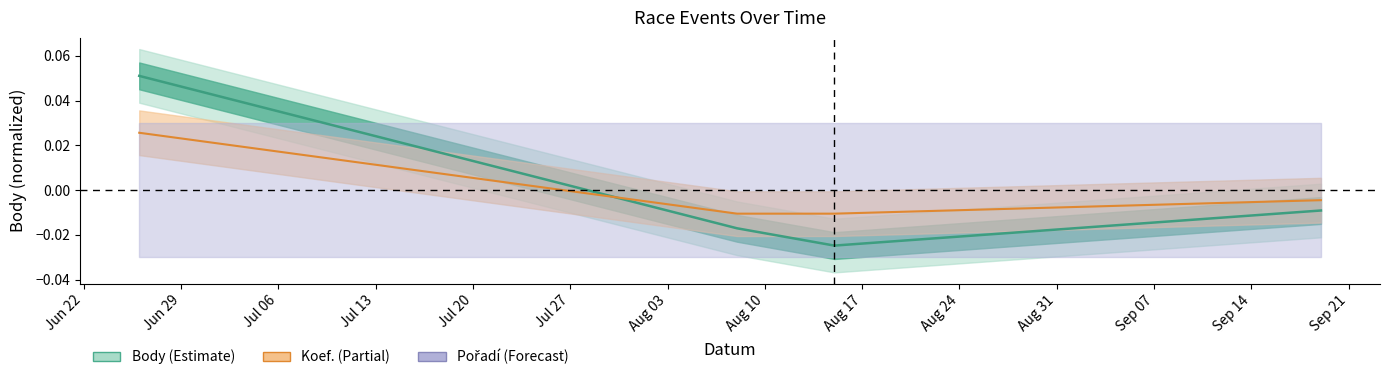

How many values in the Koef. series are below 0?

3